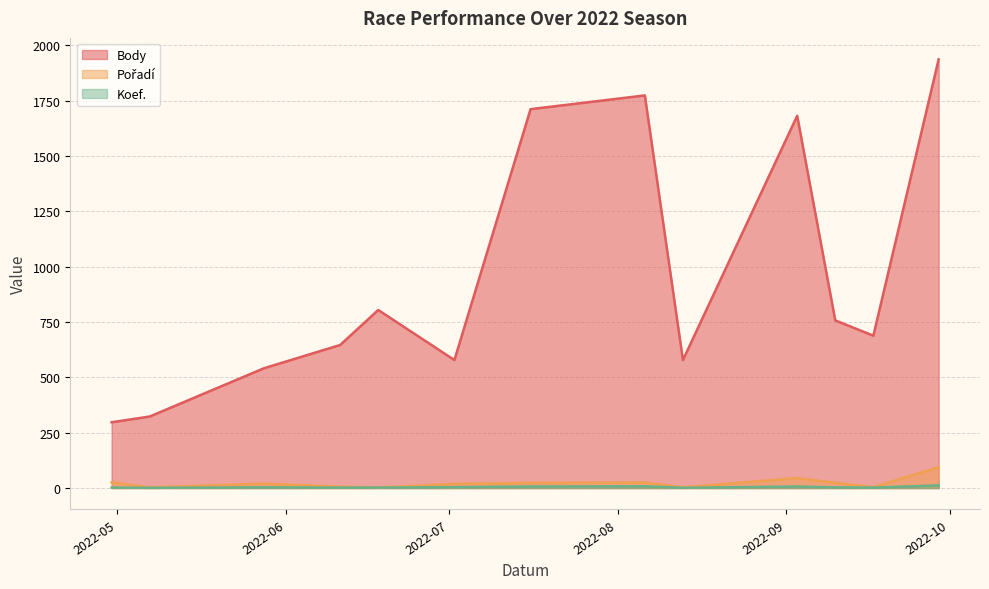

At 2022-05-07, list the series in order from largest to smallest.

Body, Pořadí, Koef.